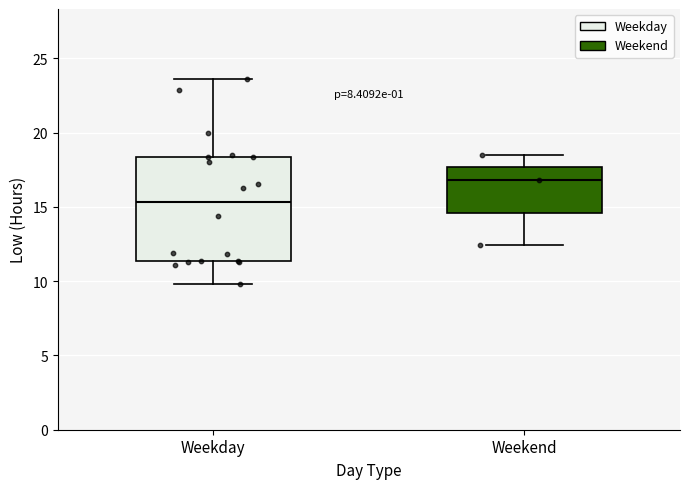

Which box has the highest median line?

Weekend